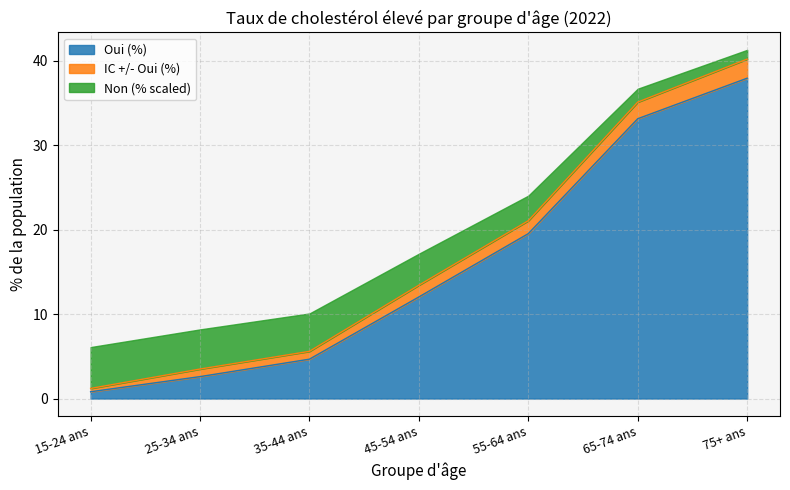

What is the maximum value for Oui (%)?

38.0